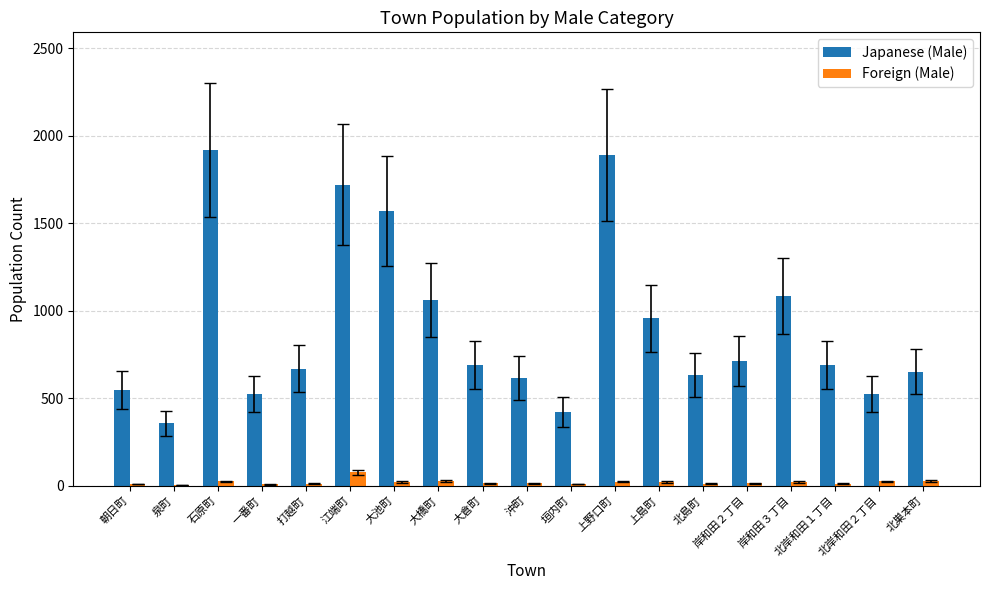

Are the bars grouped side by side (vs. stacked)?

Yes